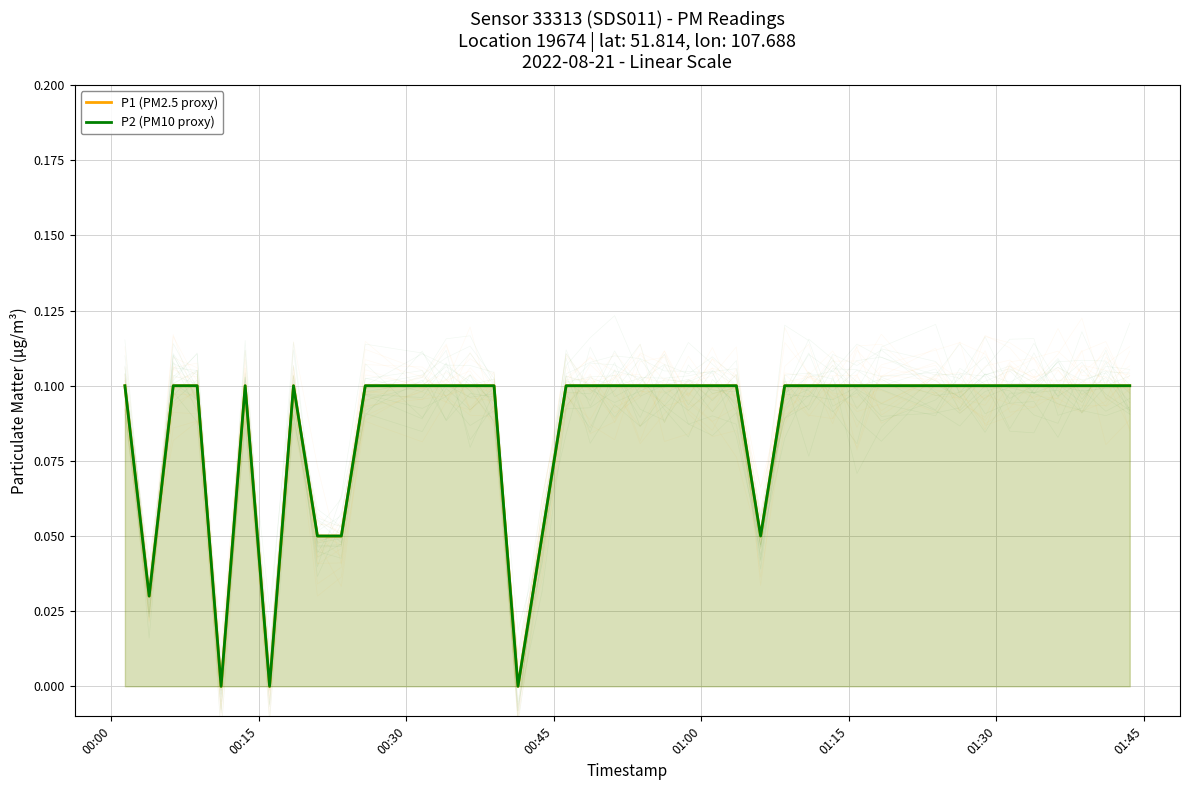

Which series has the largest total across all categories?

P1 (PM2.5 proxy)